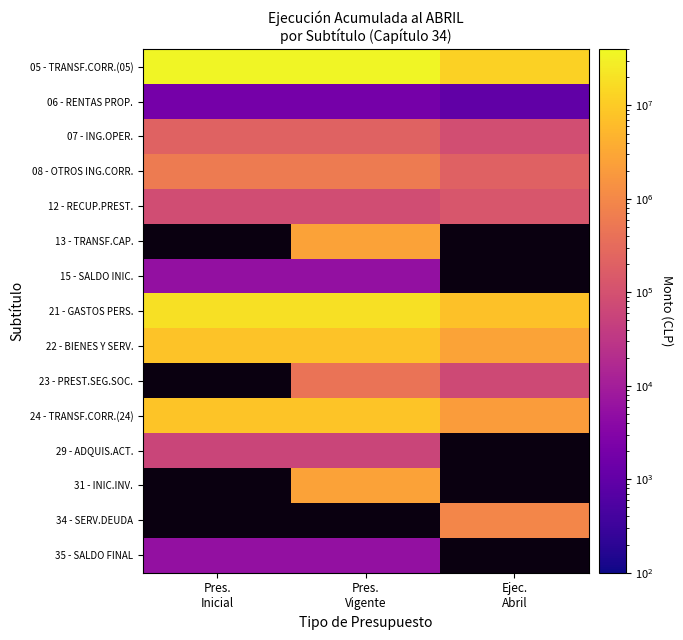

What is the maximum value for 08 - OTROS ING.CORR.?

608551.0